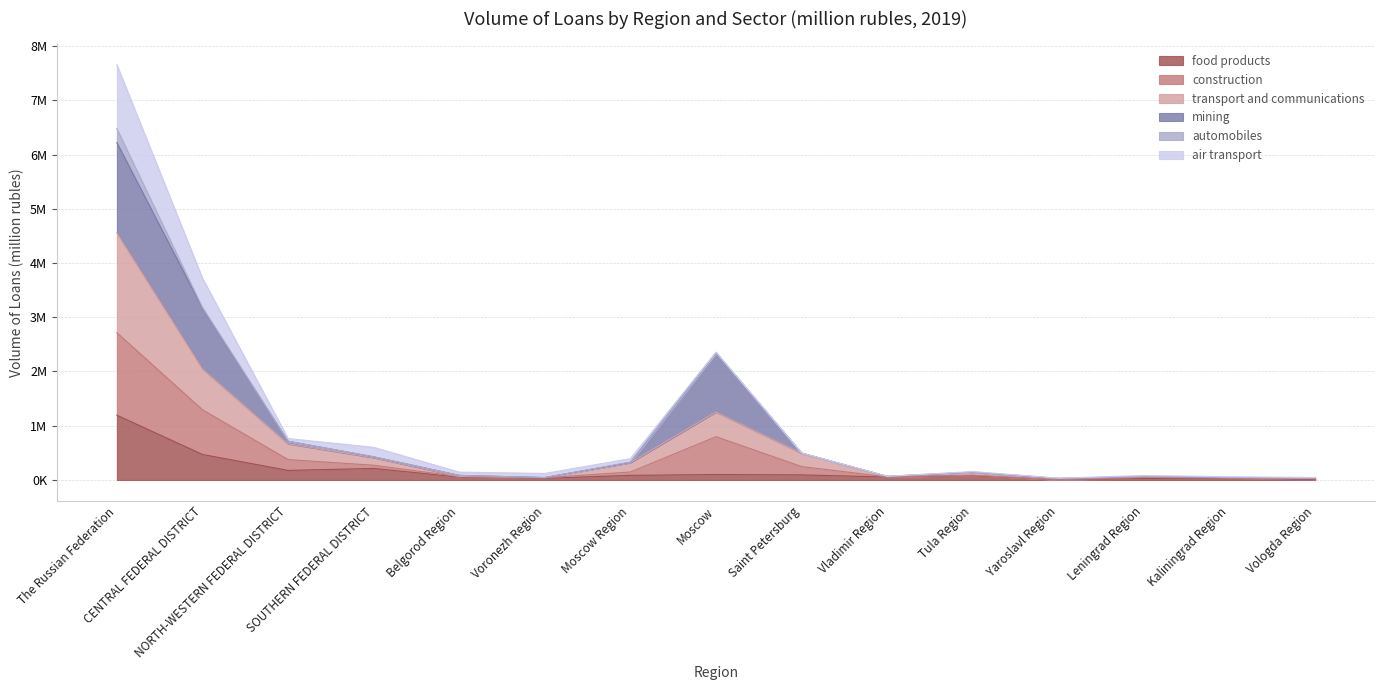

Which series has the largest total across all categories?

construction